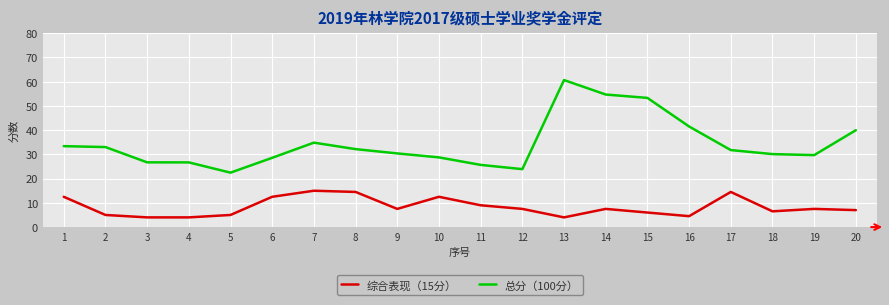

Rank the series at 1 from highest to lowest value.

总分（100分）, 综合表现（15分）